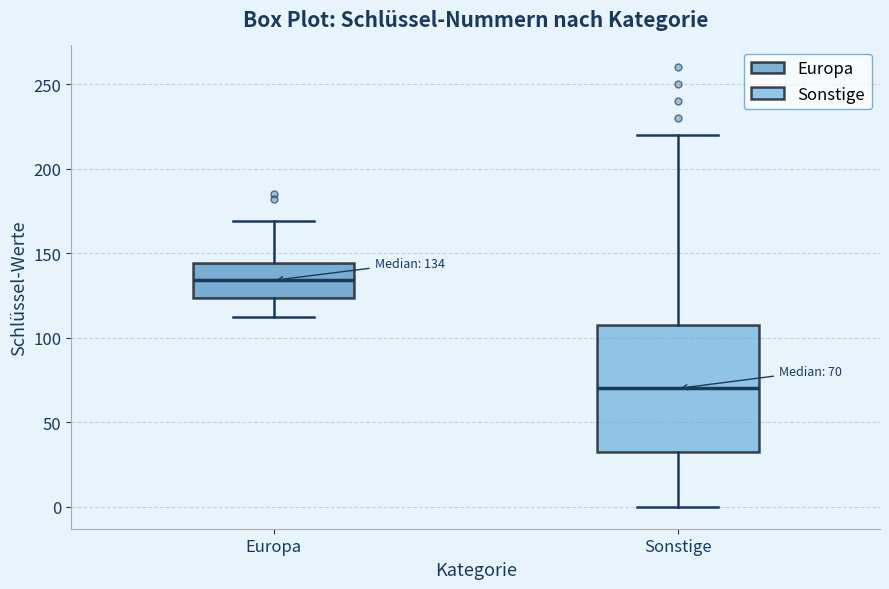

Which box is the tallest, from its lower edge to its upper edge?

Sonstige